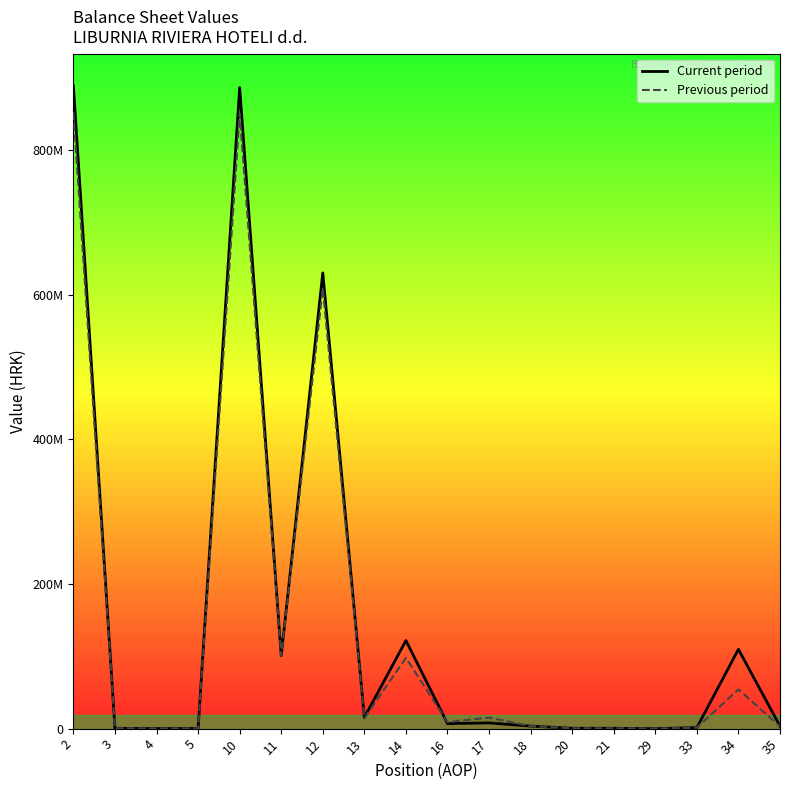

Is this an area chart (filled region under the line)?

No